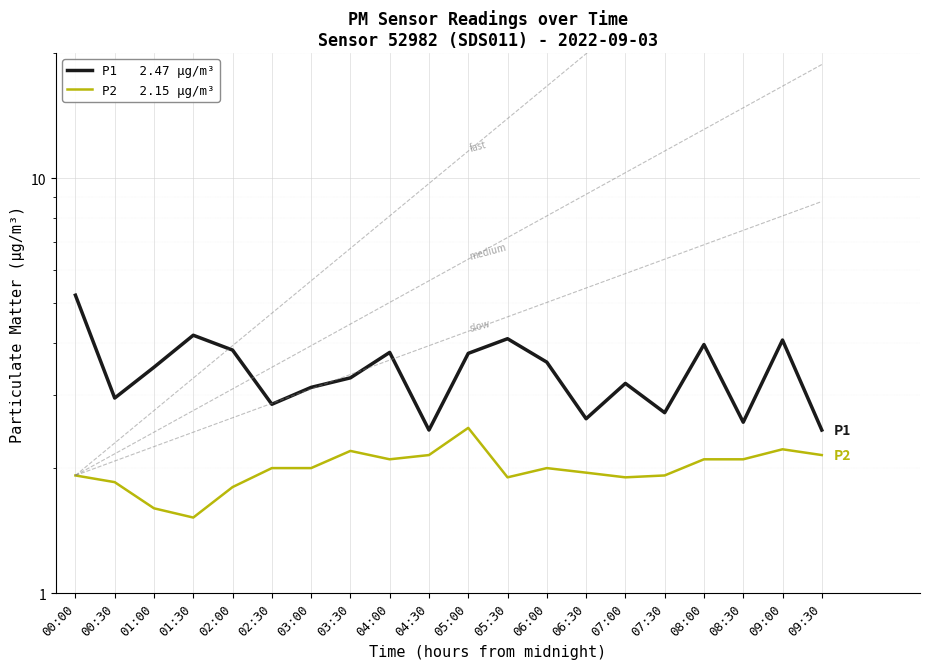

Rank the series by their average value, from highest to lowest.

P1   2.47 µg/m³, P2   2.15 µg/m³